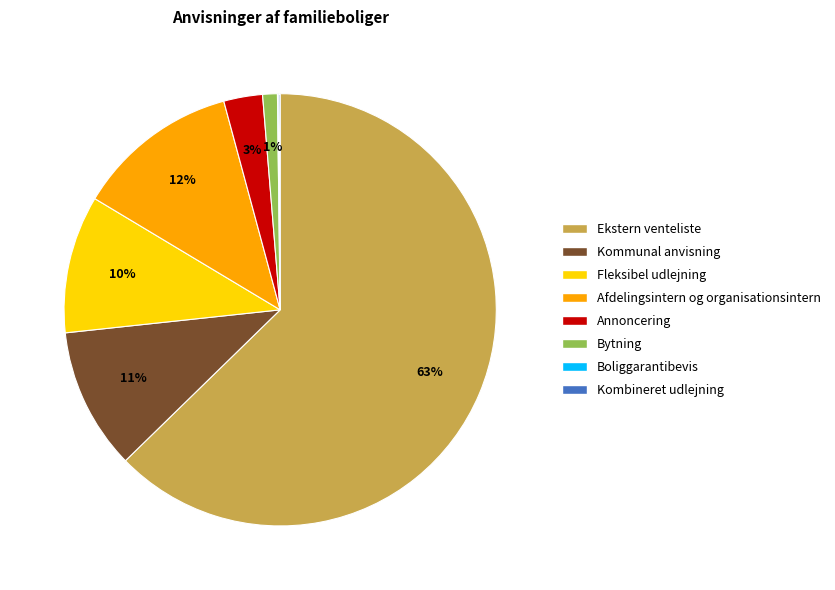

The Afdelingsintern og organisationsintern slice represents 12% of the pie. True or false?

True